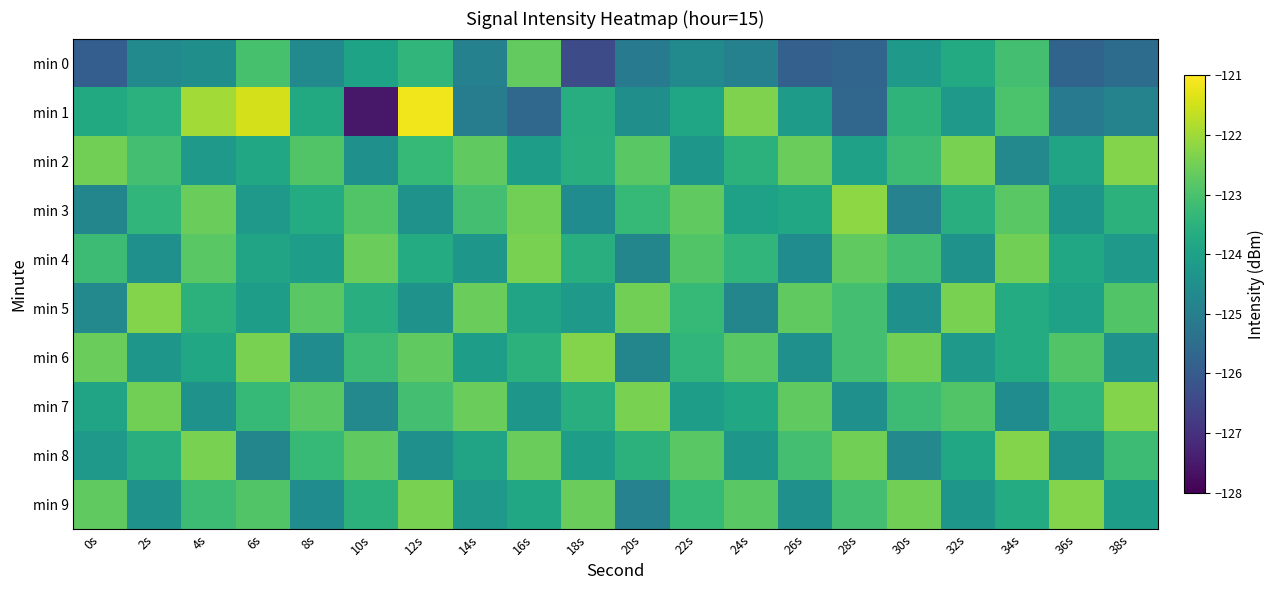

What is the minimum value shown in the chart?

-127.5